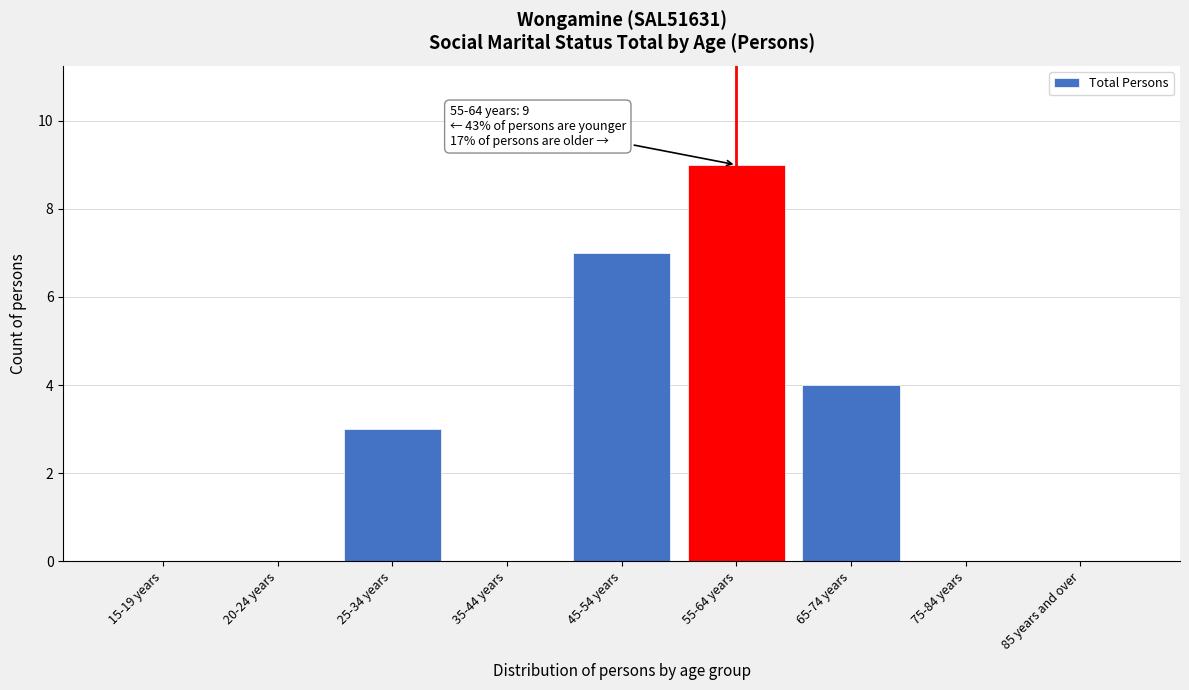

Reading left to right, list all the values displayed in this chart.

15-19 years=0	20-24 years=0	25-34 years=3	35-44 years=0	45-54 years=7	55-64 years=9	65-74 years=4	75-84 years=0	85 years and over=0